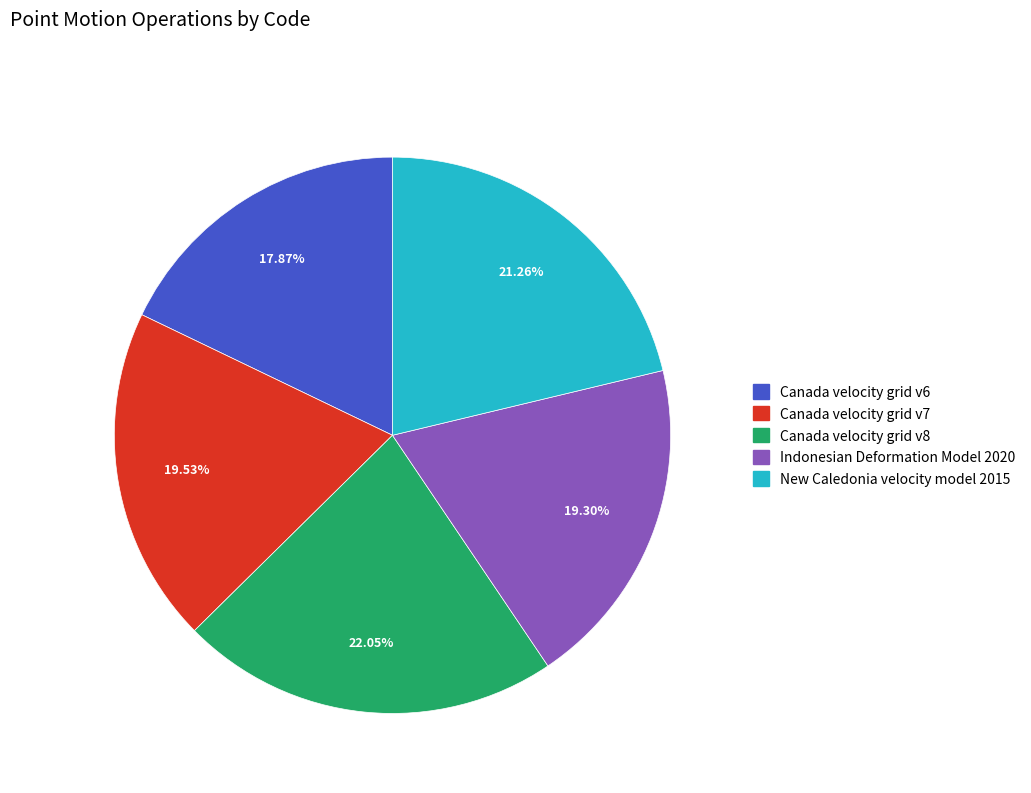

Does New Caledonia velocity model 2015 represent more than half of the total?

No